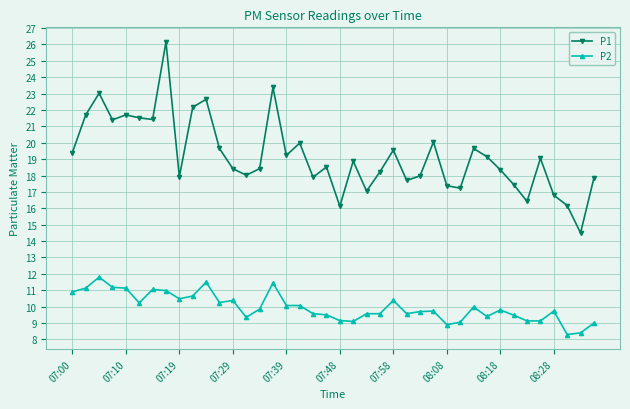

Which series has the largest total across all categories?

P1